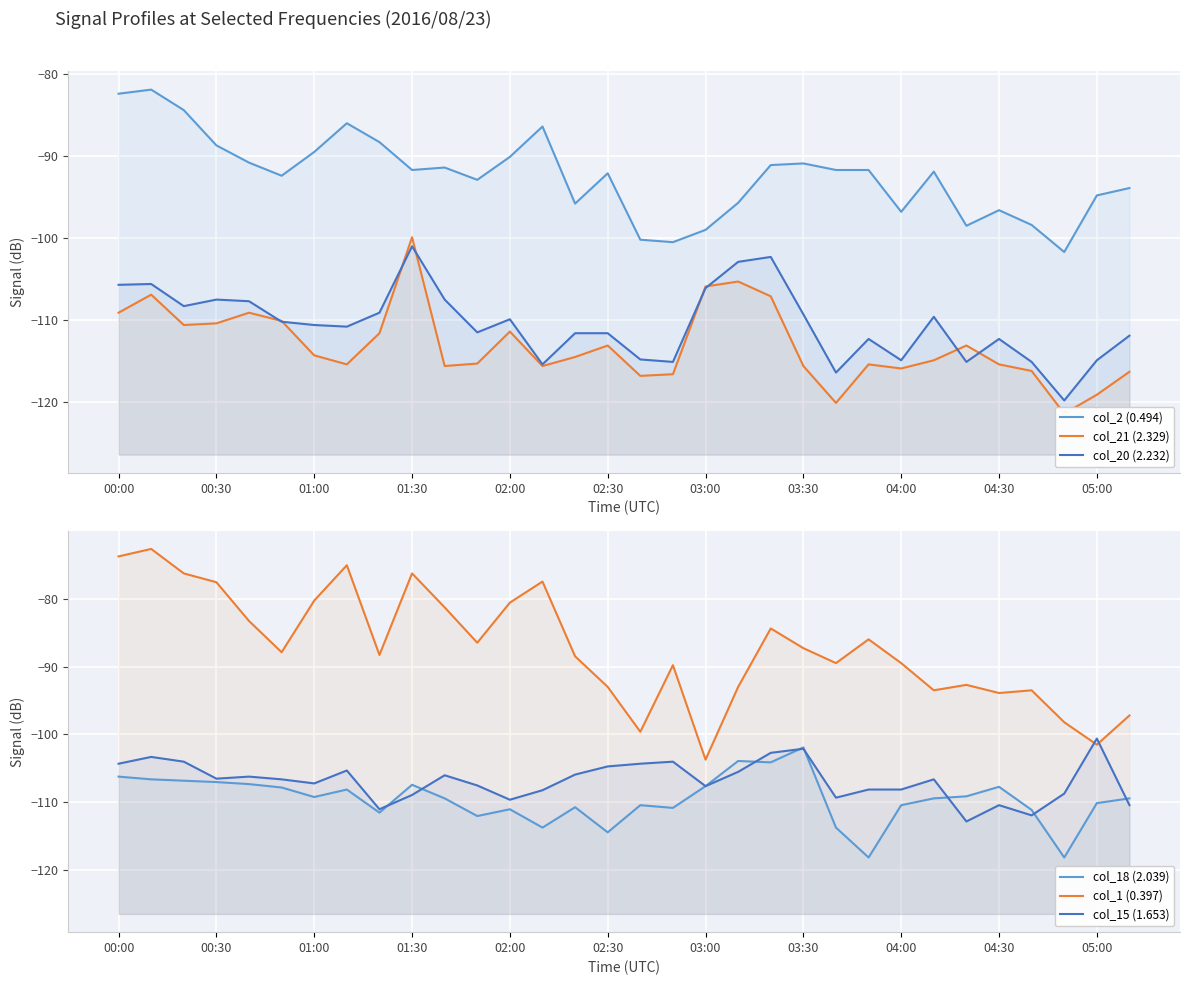

How many distinct data groups are displayed?

6